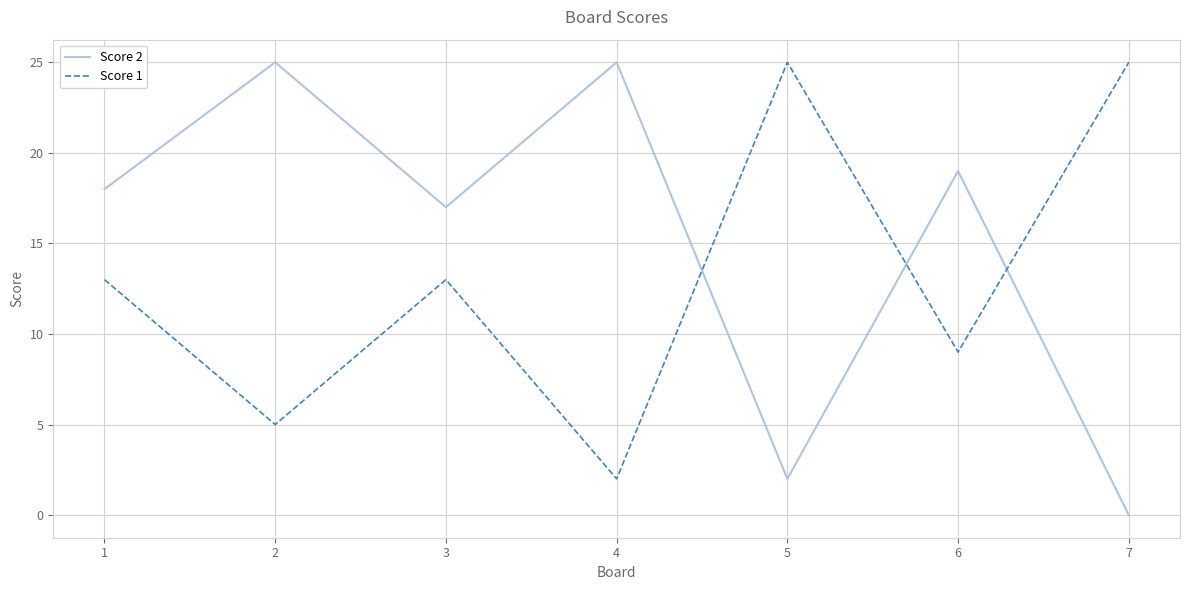

Which category has the lowest value across all series?

7